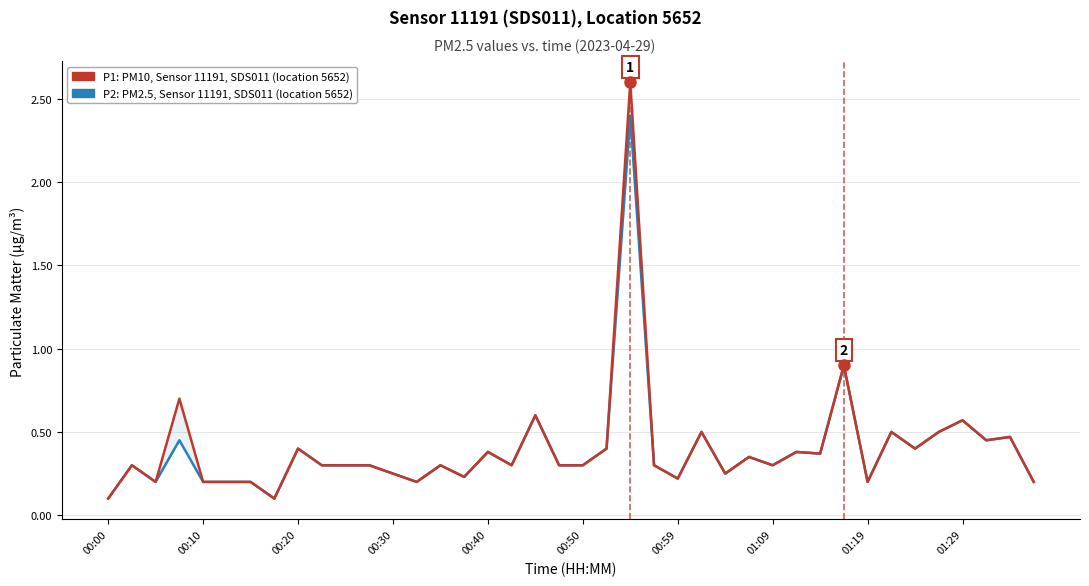

At which category does P2: Average fine particulate (PM2.5, sensor avg) reach its first local peak?

00:10